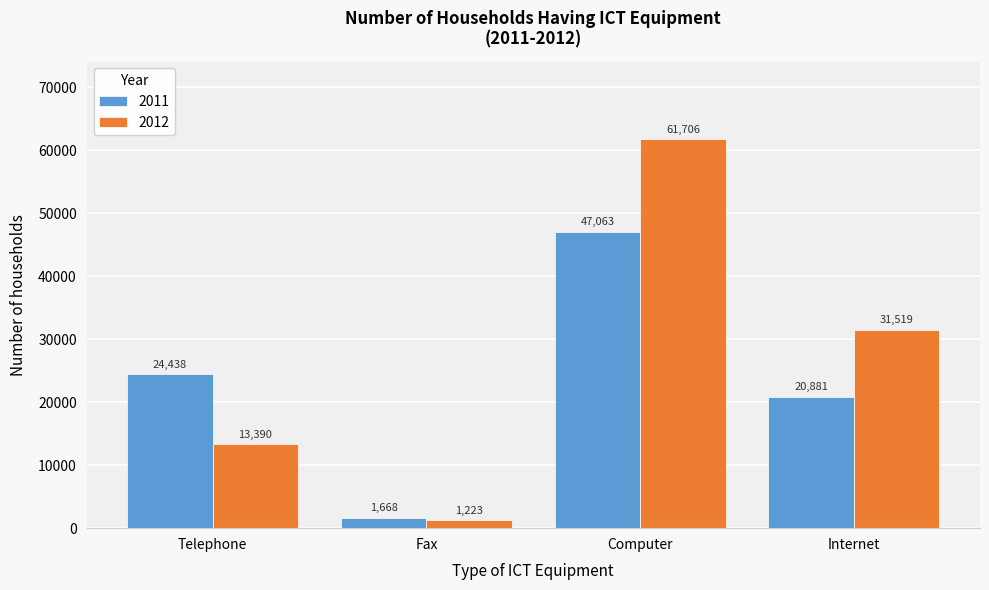

Reading left to right, what are all the values shown in this chart?

2011: 24438	1668	47063	20881
2012: 13390	1223	61706	31519